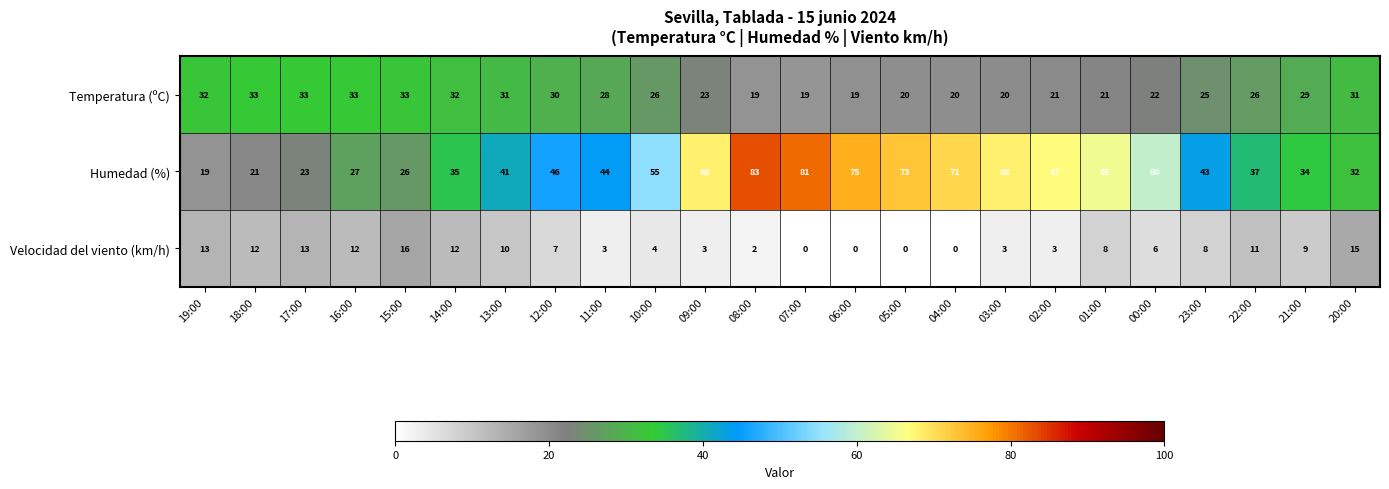

Which series has the largest total across all categories?

Humedad (%)